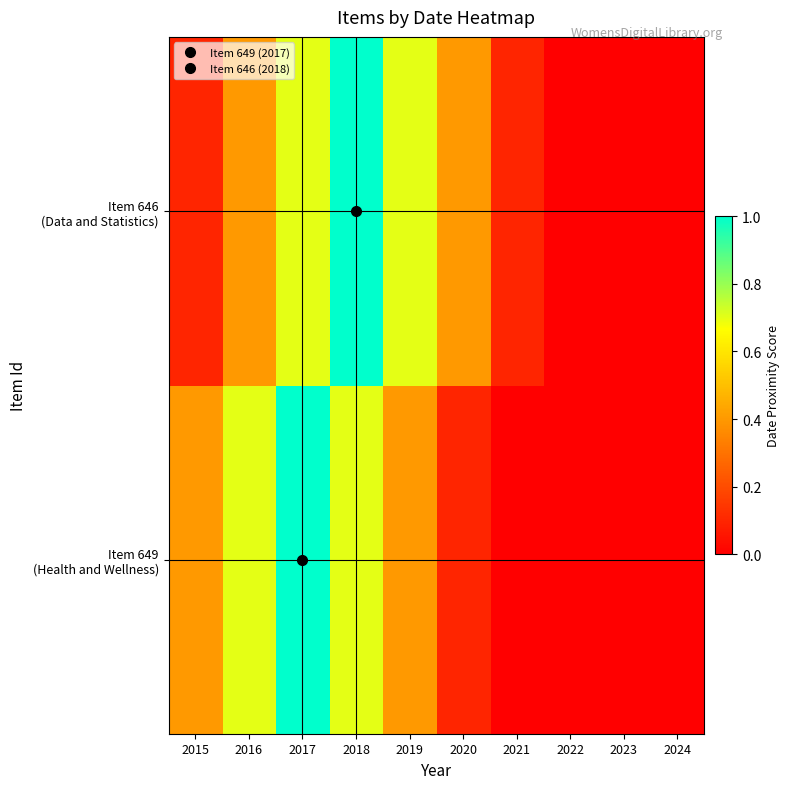

Between 2018 and 2020, which is larger?

2018